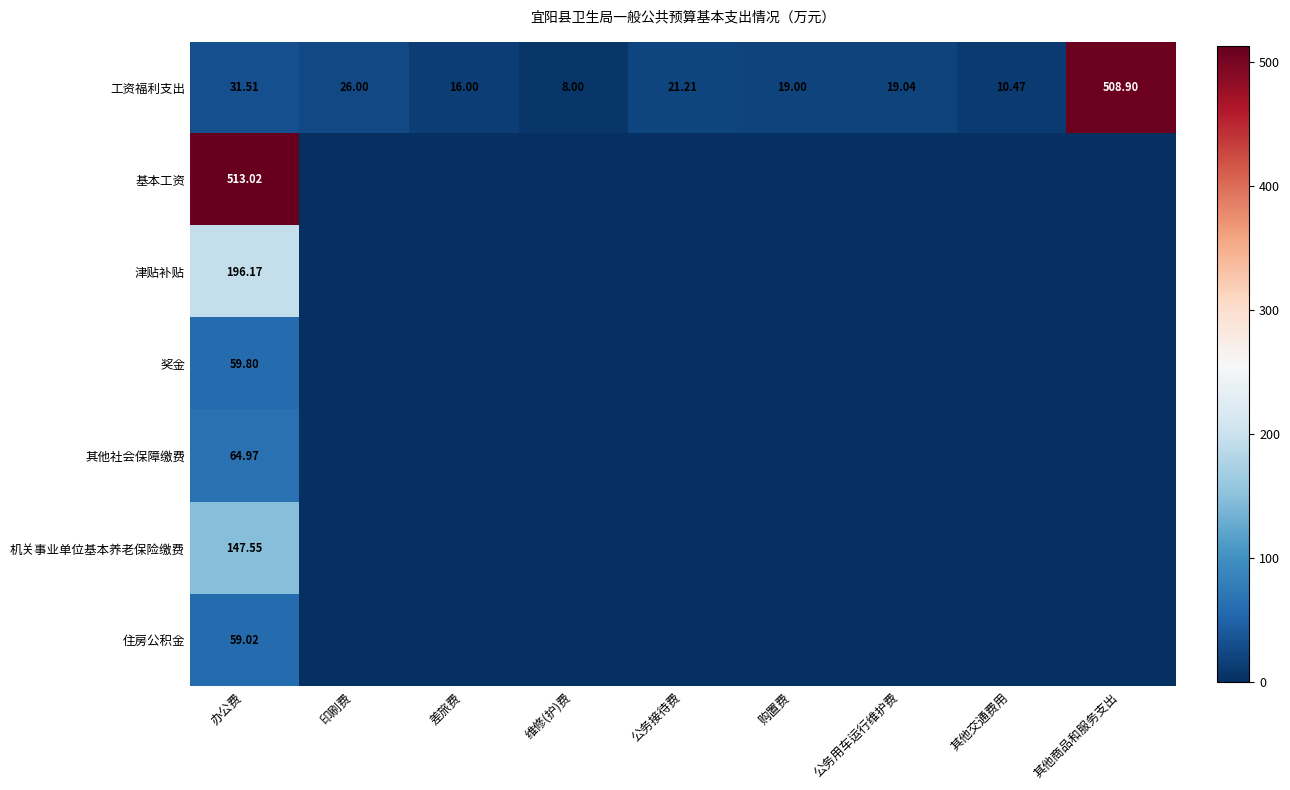

At which category is the sum across all series the highest?

办公费